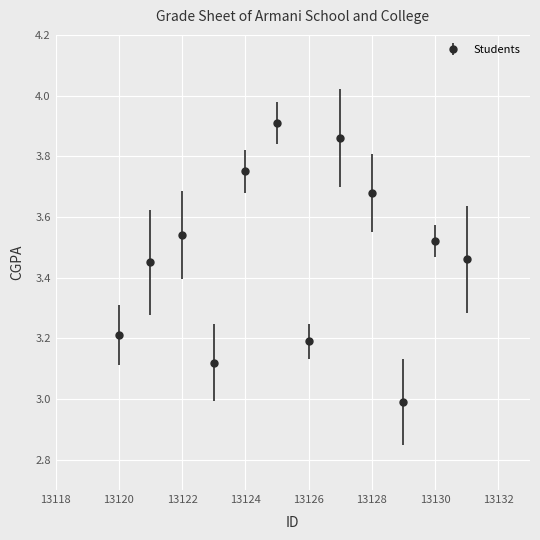

How many points are lower than both their immediate neighbors (excluding endpoints)?

3